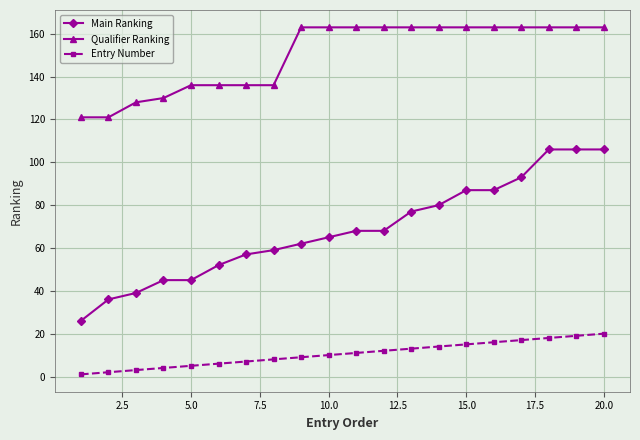

List the series in order of their peak value, lowest first.

Entry Number, Main Ranking, Qualifier Ranking